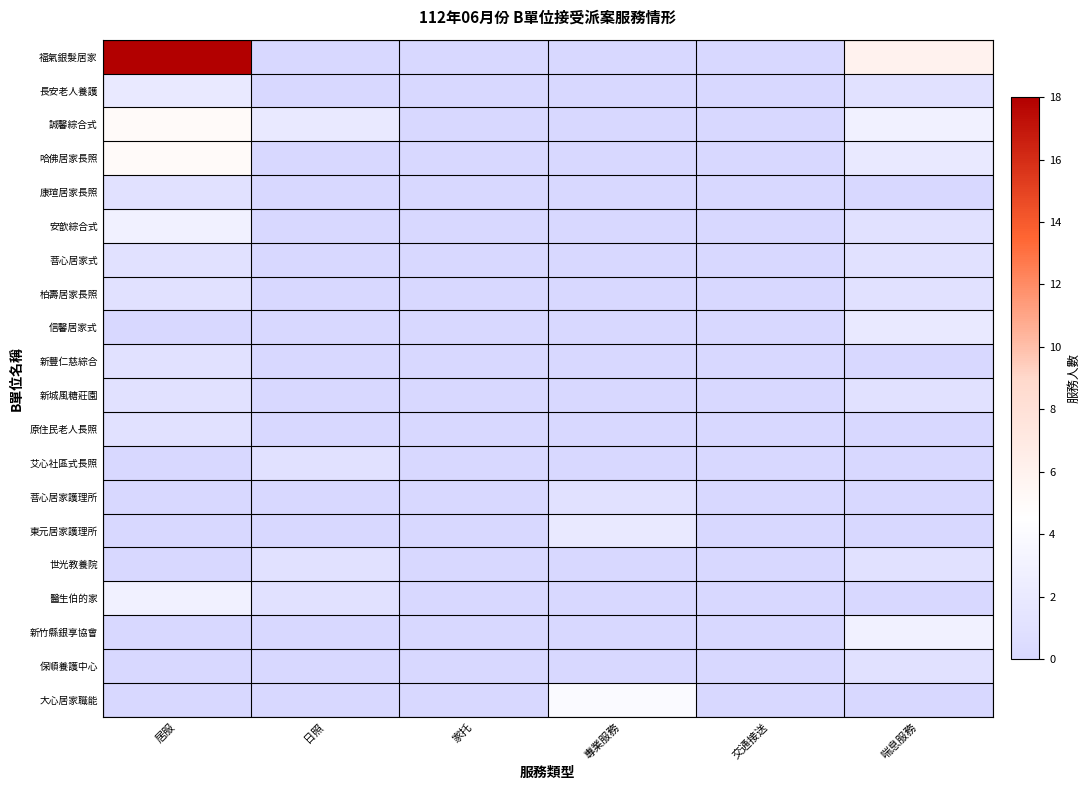

At 喘息服務, list the series in order from largest to smallest.

福氣銀髮居家, 誠馨綜合式, 新竹縣銀享協會, 哈佛居家長照, 信馨居家式, 長安老人養護, 安歆綜合式, 菩心居家式, 柏壽居家長照, 新城風糖莊園, 世光教養院, 保順養護中心, 康瑄居家長照, 新豐仁慈綜合, 原住民老人長照, 艾心社區式長照, 菩心居家護理所, 東元居家護理所, 醫生伯的家, 大心居家職能